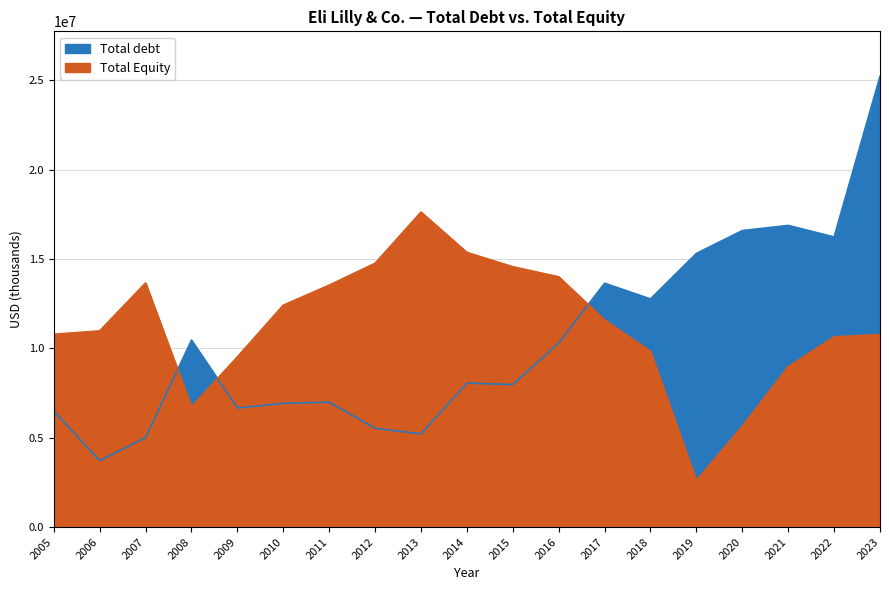

Does the chart have visible grid lines?

Yes